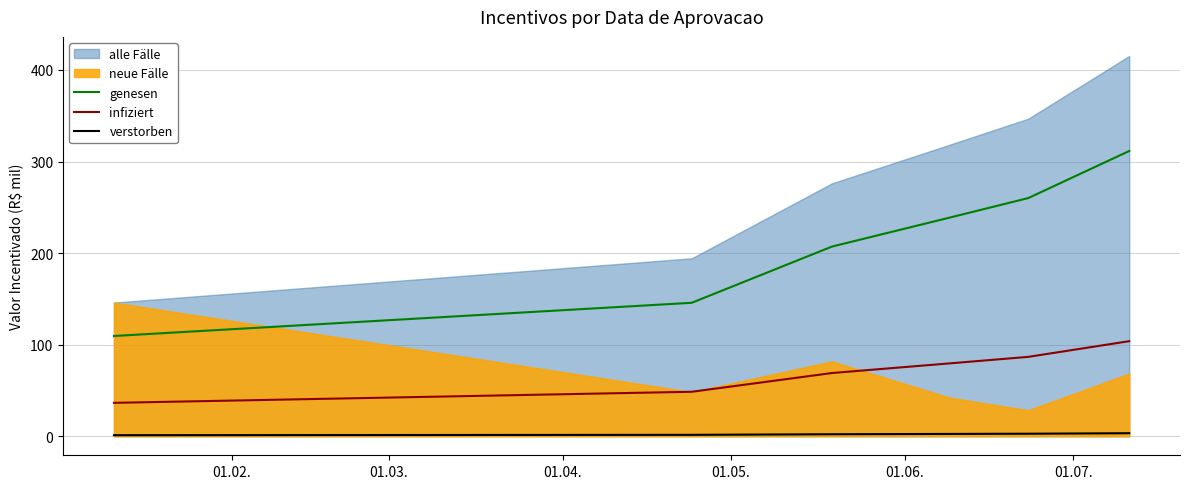

True or false: genesen and verstorben cross at least once.

False